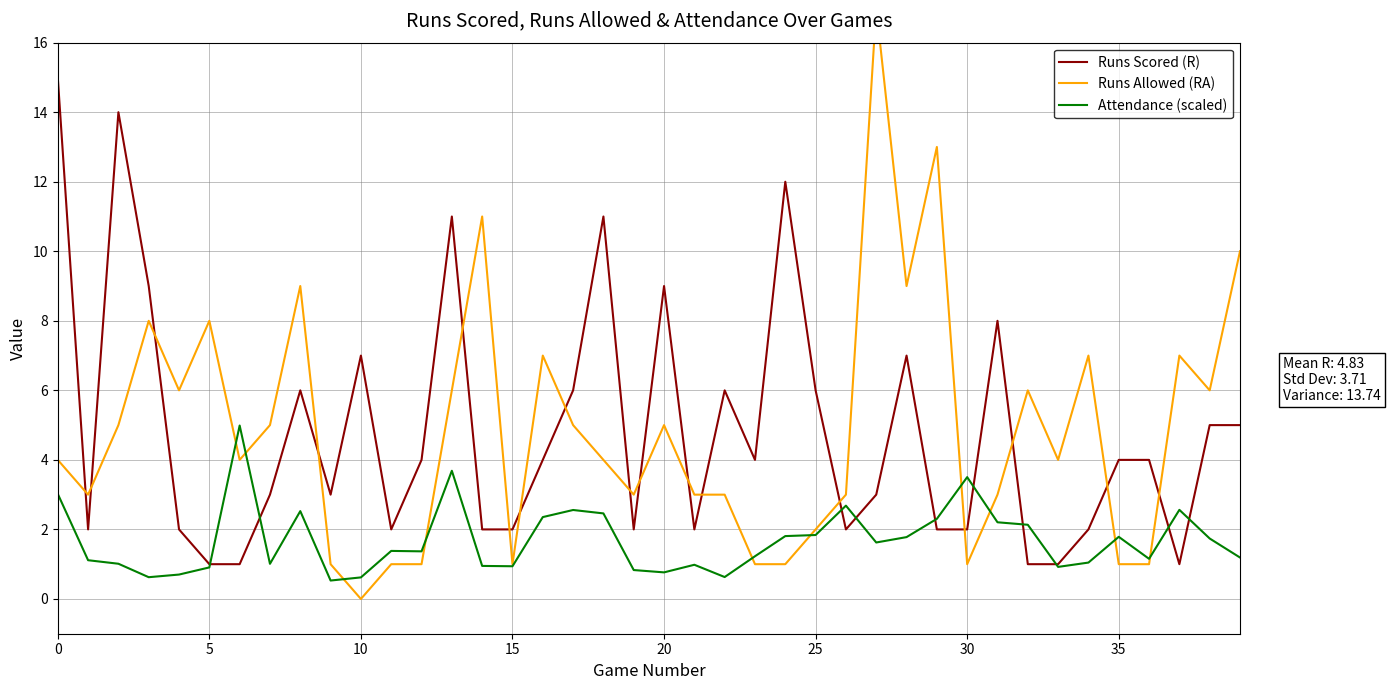

What is the label of the 21st point from the left?

20